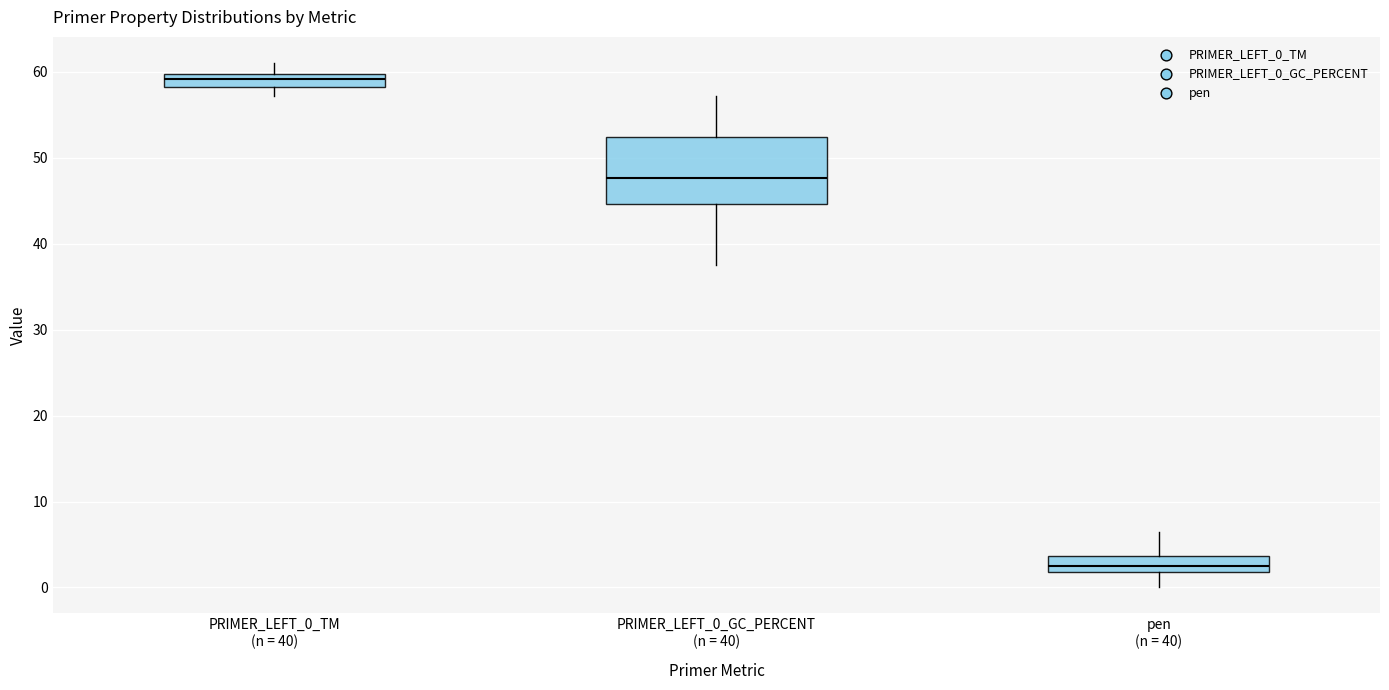

Which box's median line is the highest?

PRIMER_LEFT_0_TM (n = 40)